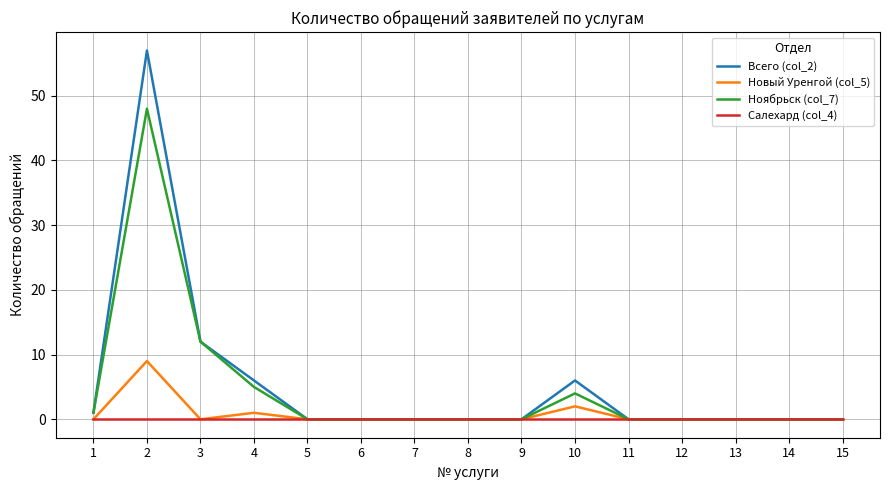

What is the maximum value for Ноябрьск (col_7)?

48